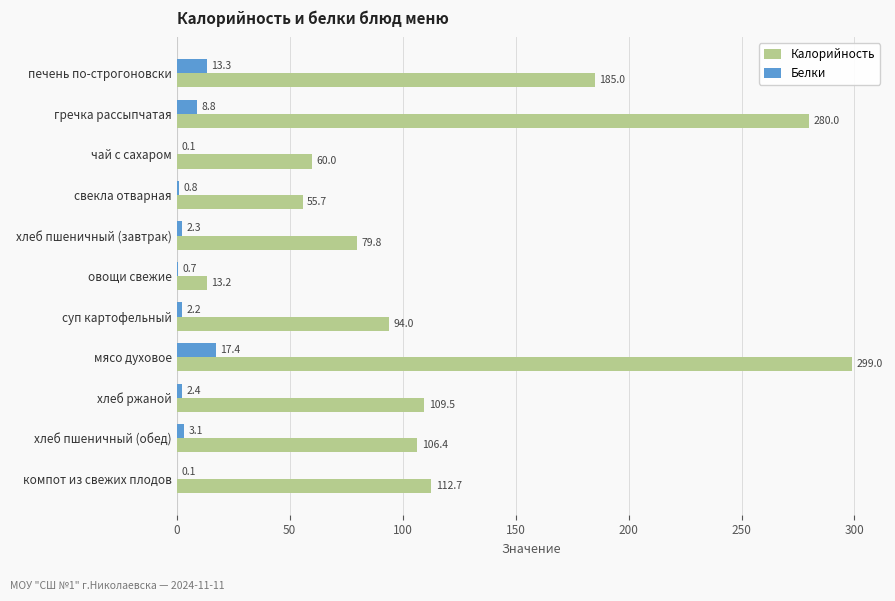

Between гречка рассыпчатая and компот из свежих плодов, which series saw the biggest shift?

Калорийность